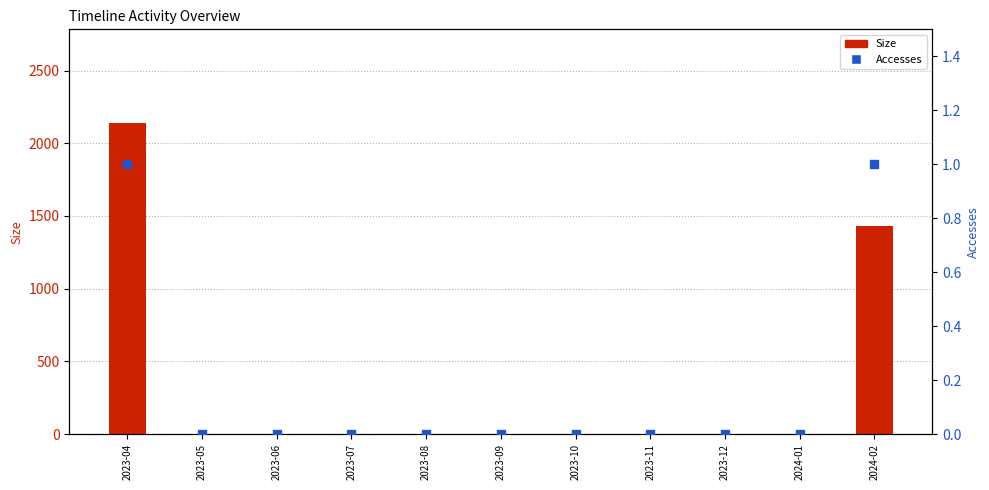

Which series has the widest spread of Y values?

Size